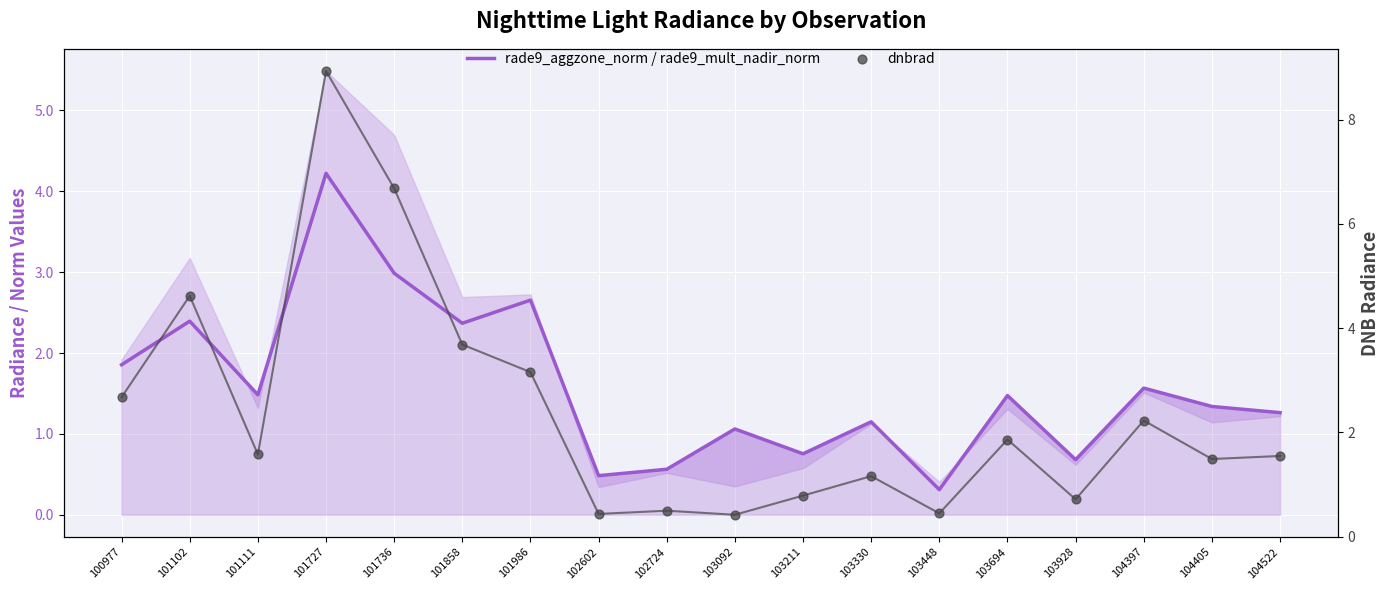

Which series has the largest total across all categories?

dnbrad